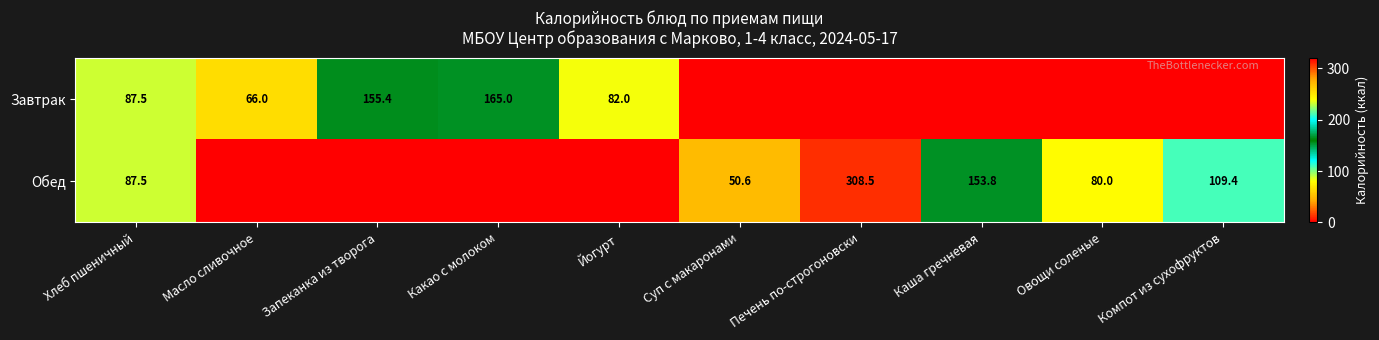

What is the sum of the Завтрак values at Масло сливочное and Хлеб пшеничный?

153.5